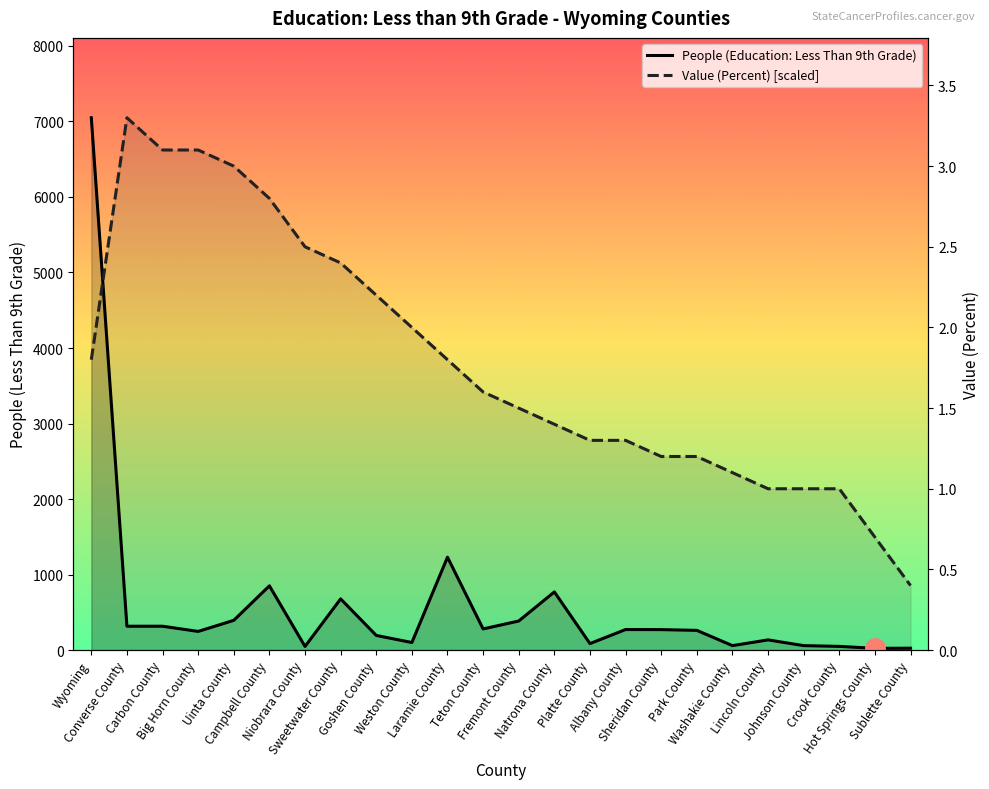

Is the value of People (Education: Less Than 9th Grade) at Fremont County greater than the value of Value (Percent) [scaled] at Wyoming?

No